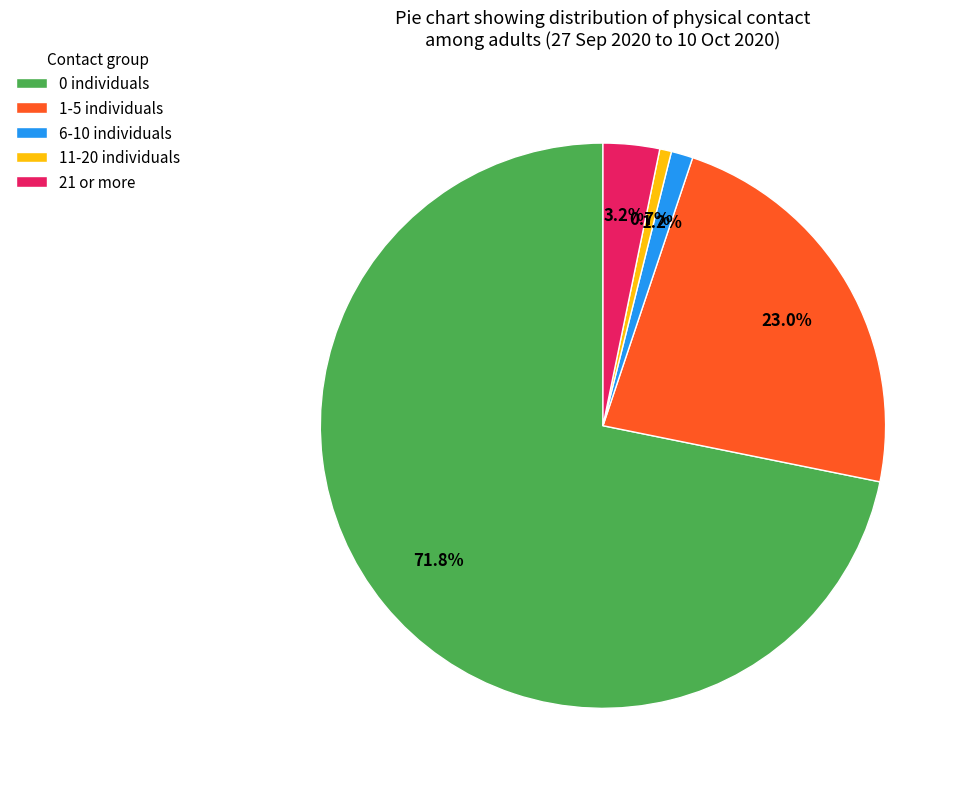

How many segments does this pie chart have?

5